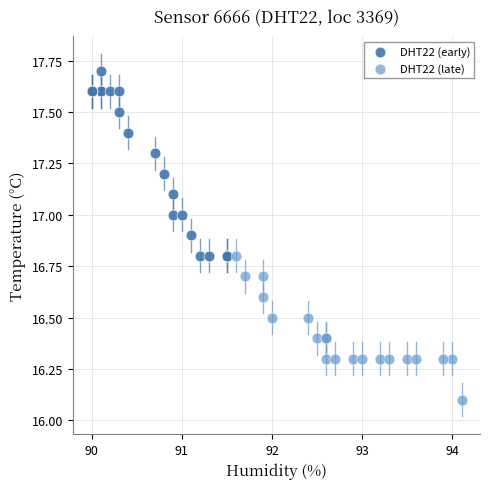

What are all the series names shown in the legend?

DHT22 (early), DHT22 (late)